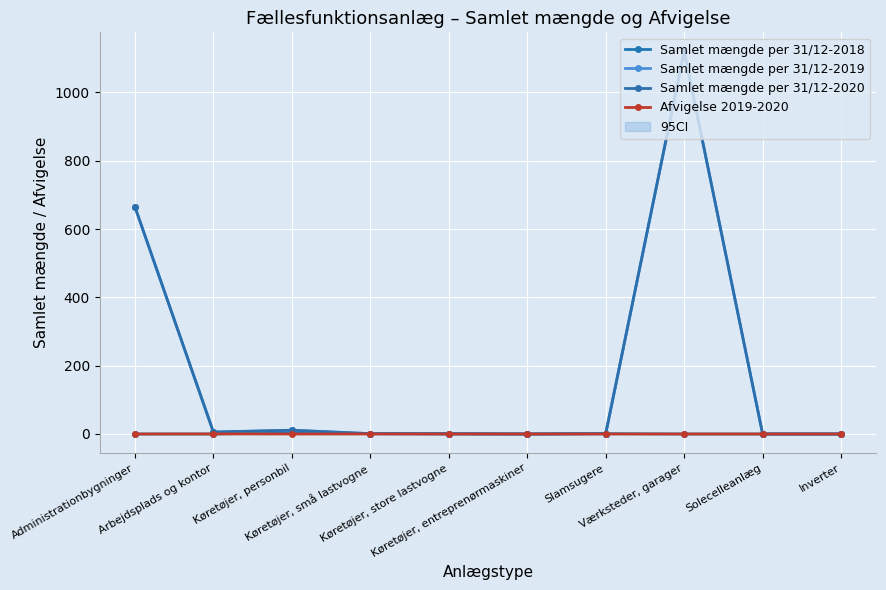

Which category has the highest value in the Afvigelse 2019-2020 series?

Arbejdsplads og kontor